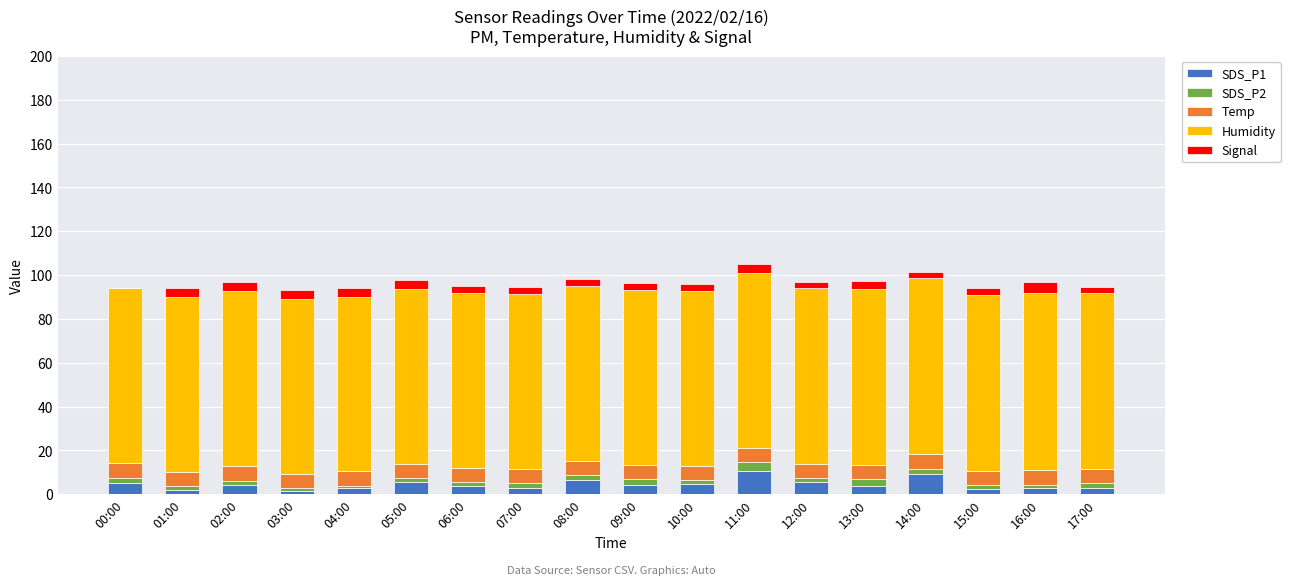

Rank the series by their maximum value, from lowest to highest.

SDS_P2, Signal, Temp, SDS_P1, Humidity